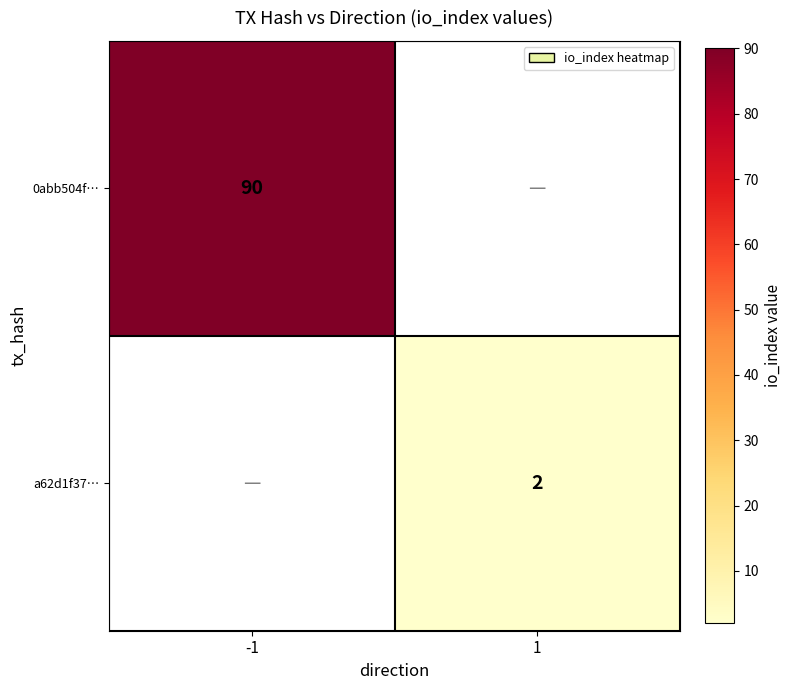

The 0abb504f… series shows 29.5 at -1. True or false?

False